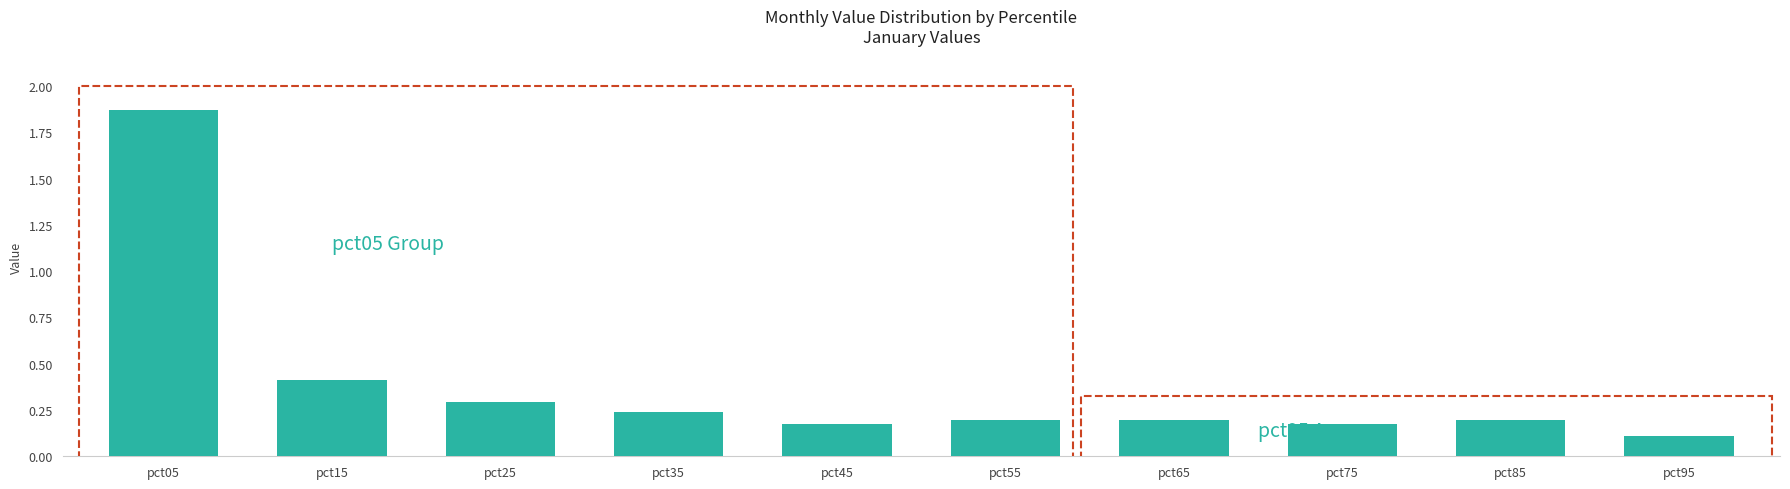

Are the bars horizontal?

No